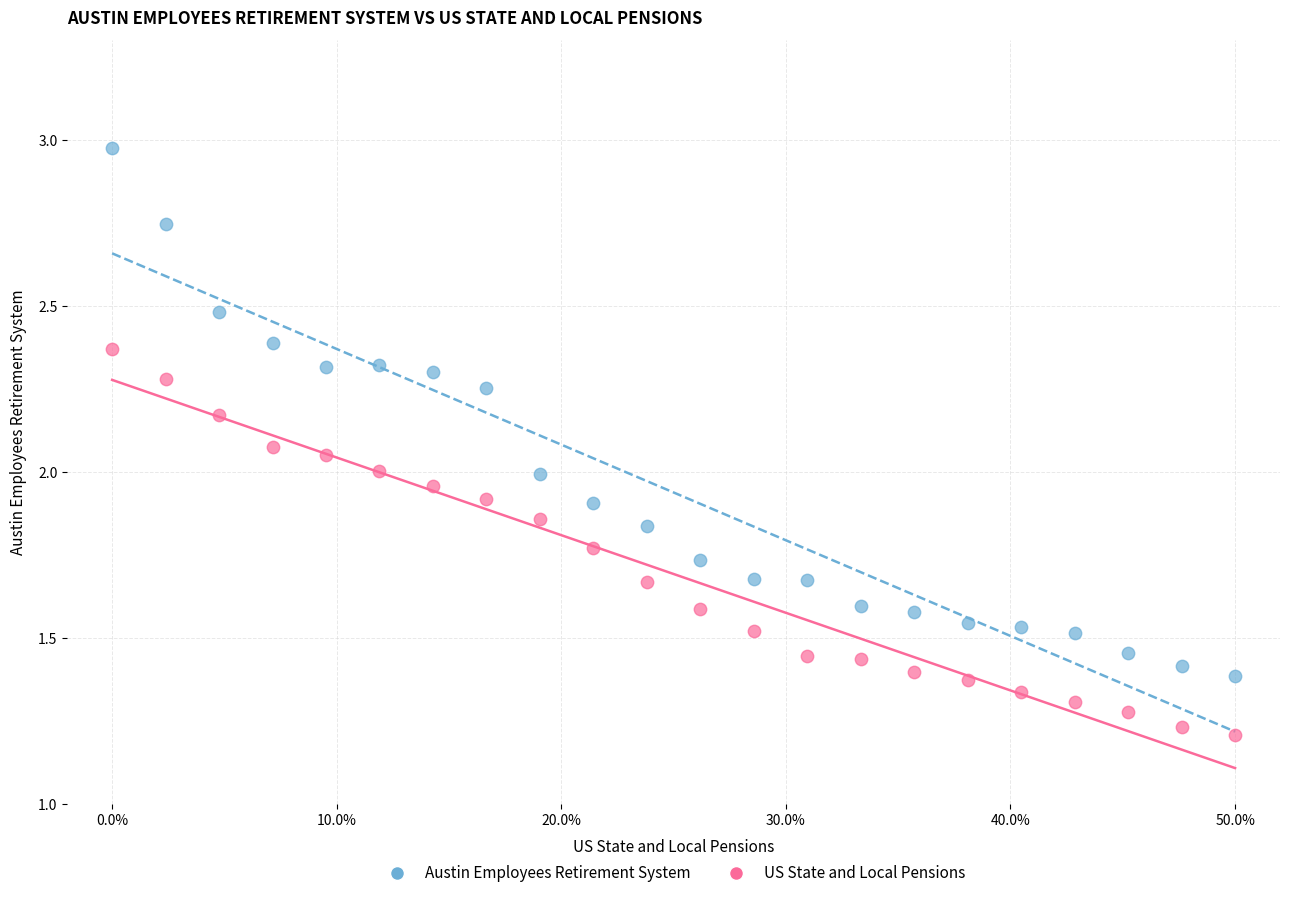

Across all data points, what is the range of X values (max minus min)?

0.5